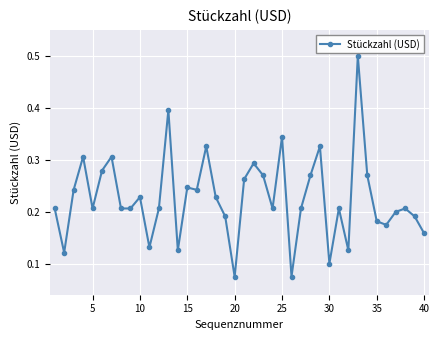

True or false: the data has more than 1 interior local peaks.

True